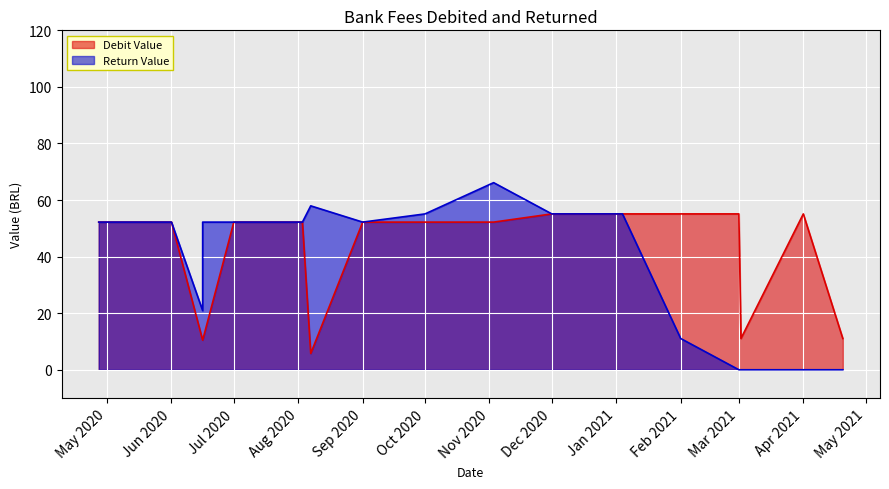

Does the chart display data point markers on the line(s)?

No